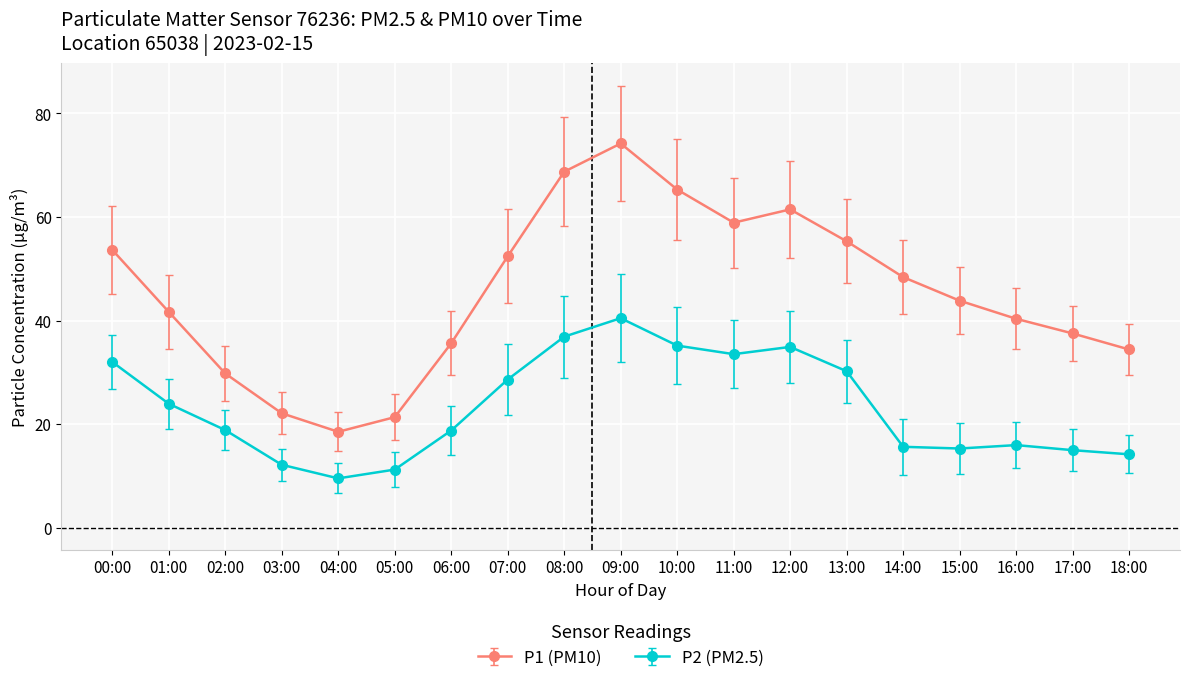

What value does the P2 (PM2.5) series have at 02:00?

18.8